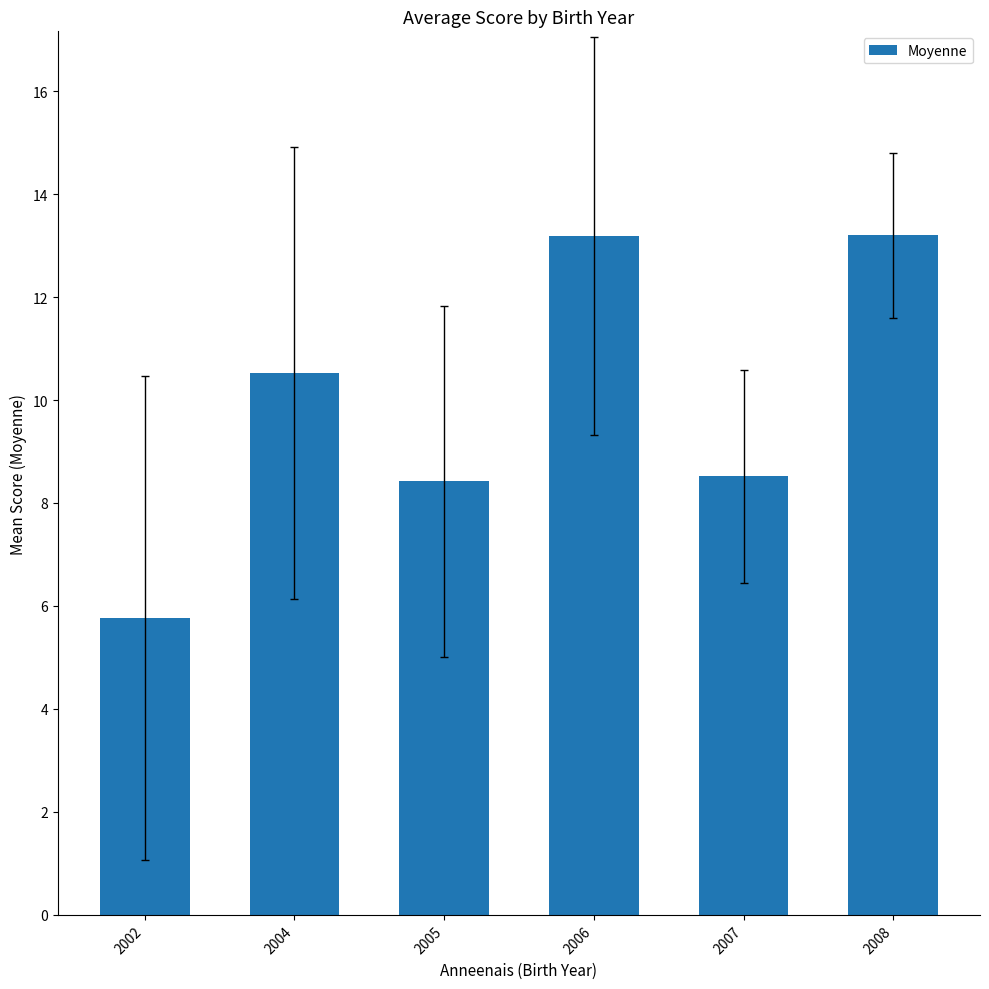

True or false: the data shows 13.2 at 2006.

True